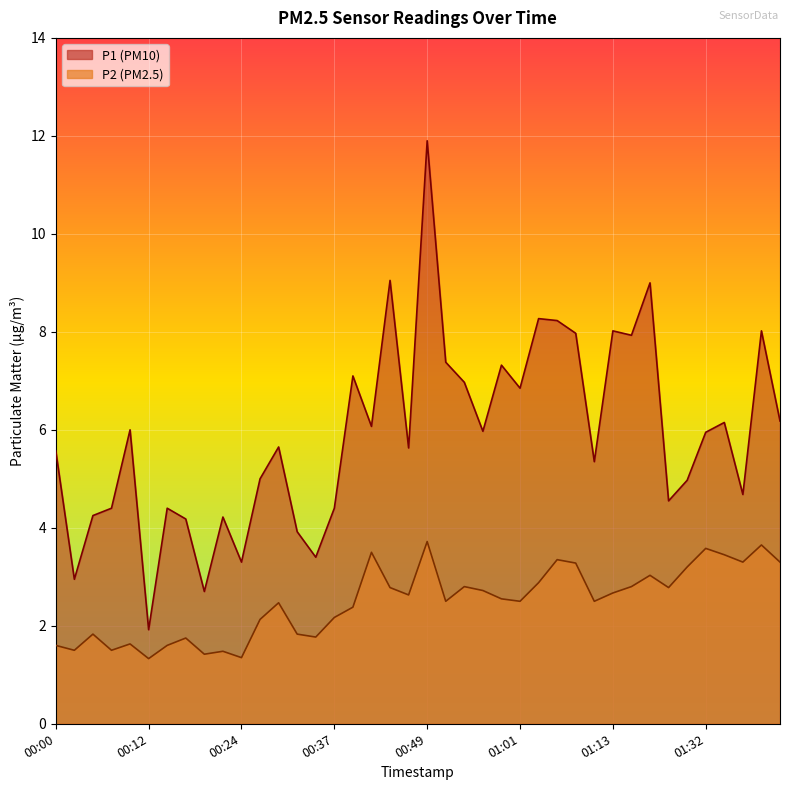

Reading left to right, list all the values displayed in this chart.

P1: 5.6	3.0	4.2	4.4	6.0	1.9	4.4	4.2	2.7	4.2	3.3	5.0	5.7	3.9	3.4	4.4	7.1	6.1	9.1	5.6	11.9	7.4	7.0	6.0	7.3	6.8	8.3	8.2	8.0	5.3	8.0	7.9	9.0	4.5	5.0	6.0	6.2	4.7	8.0	6.2
P2: 1.6	1.5	1.8	1.5	1.6	1.3	1.6	1.8	1.4	1.5	1.4	2.1	2.5	1.8	1.8	2.2	2.4	3.5	2.8	2.6	3.7	2.5	2.8	2.7	2.5	2.5	2.9	3.4	3.3	2.5	2.7	2.8	3.0	2.8	3.2	3.6	3.5	3.3	3.6	3.3